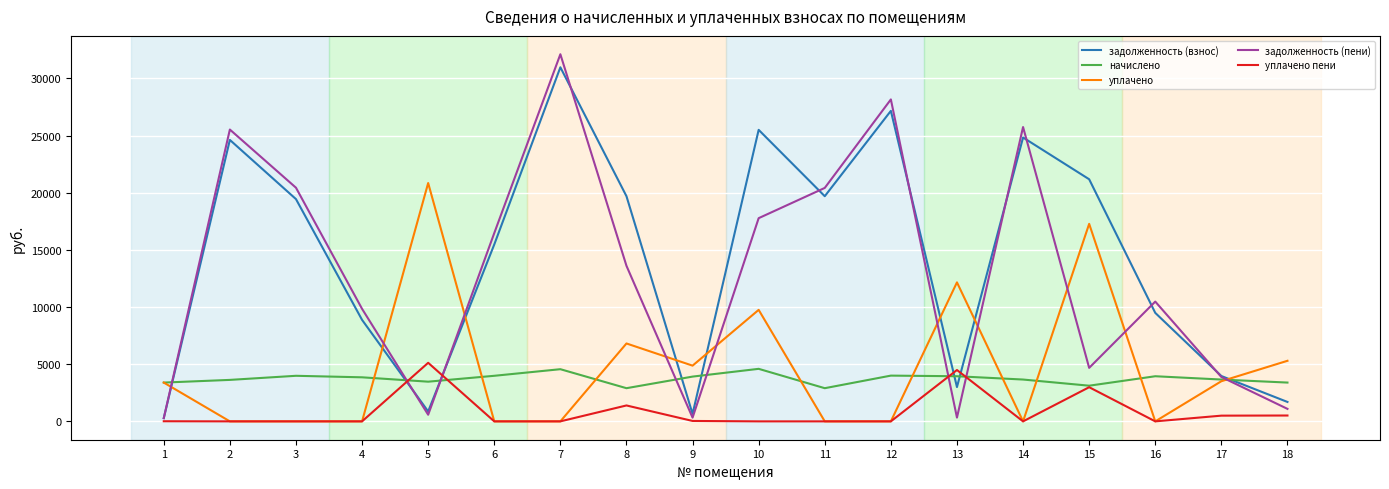

True or false: уплачено пени has more than 0 interior local peaks.

True